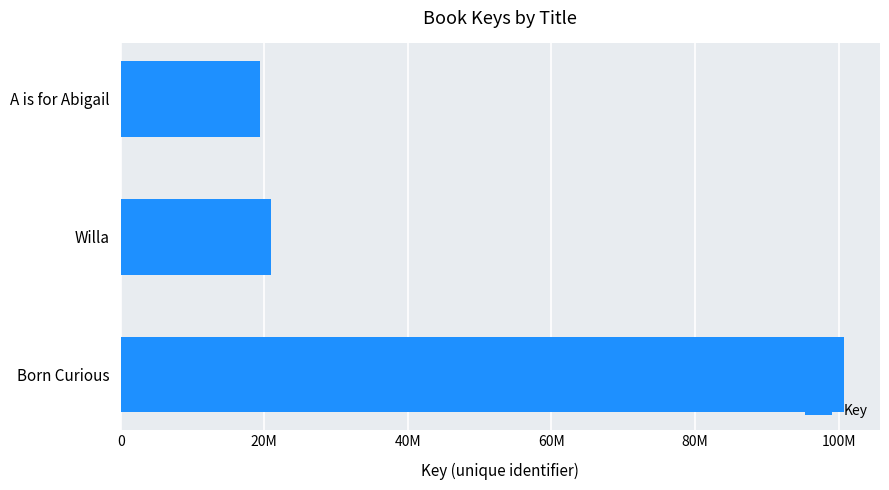

List the labels in order of value, smallest first.

A is for Abigail, Willa, Born Curious